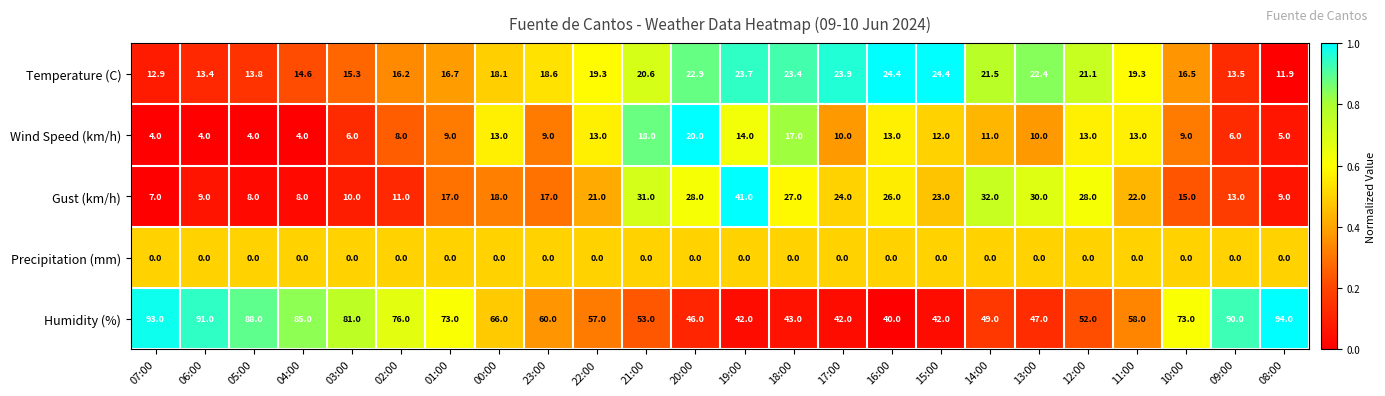

Is it true that Temperature (C) equals 22.9 at 20:00?

True